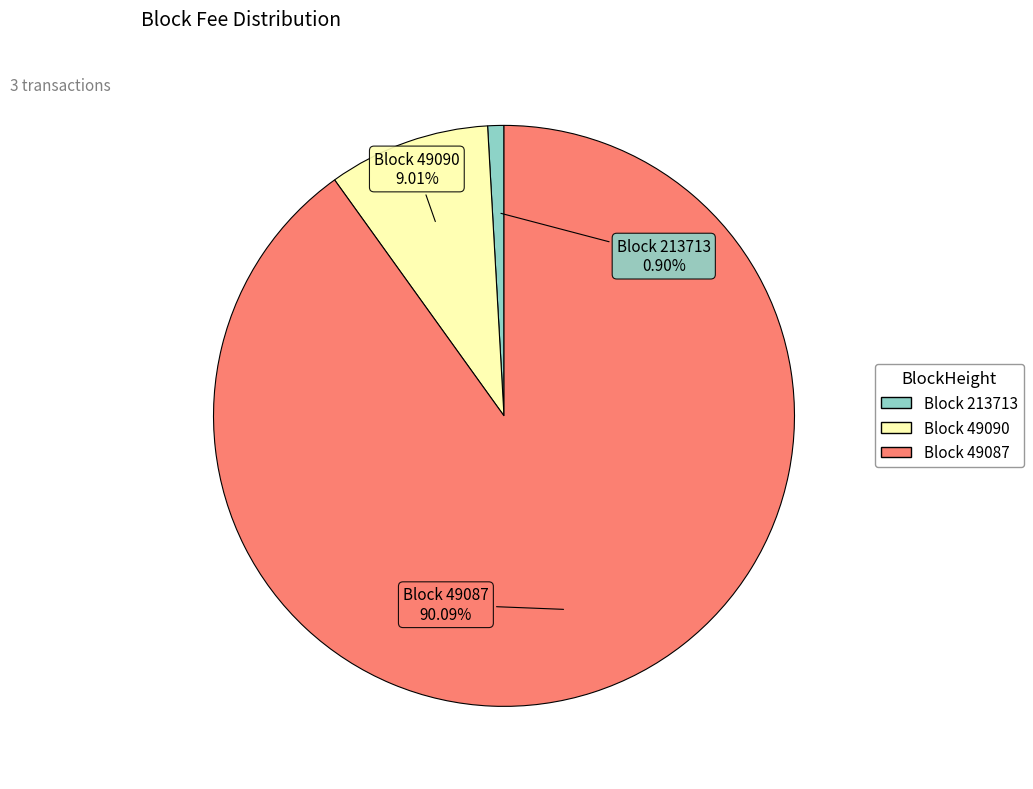

Rank the categories by value from lowest to highest.

Block 213713, Block 49090, Block 49087